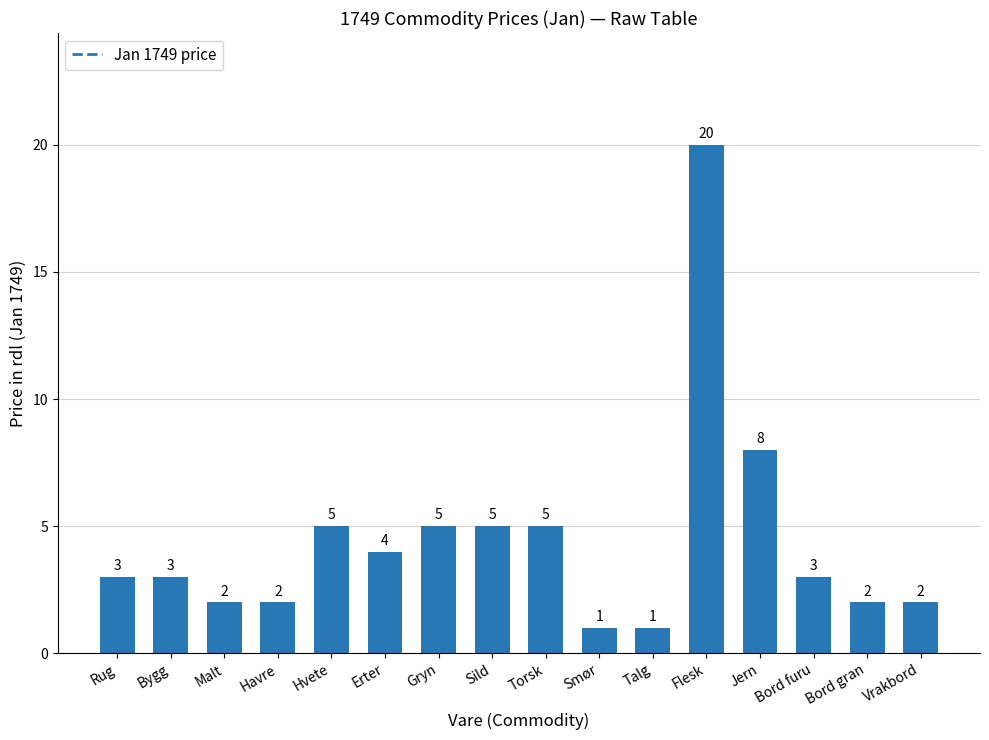

How many data points are less than 3?

6